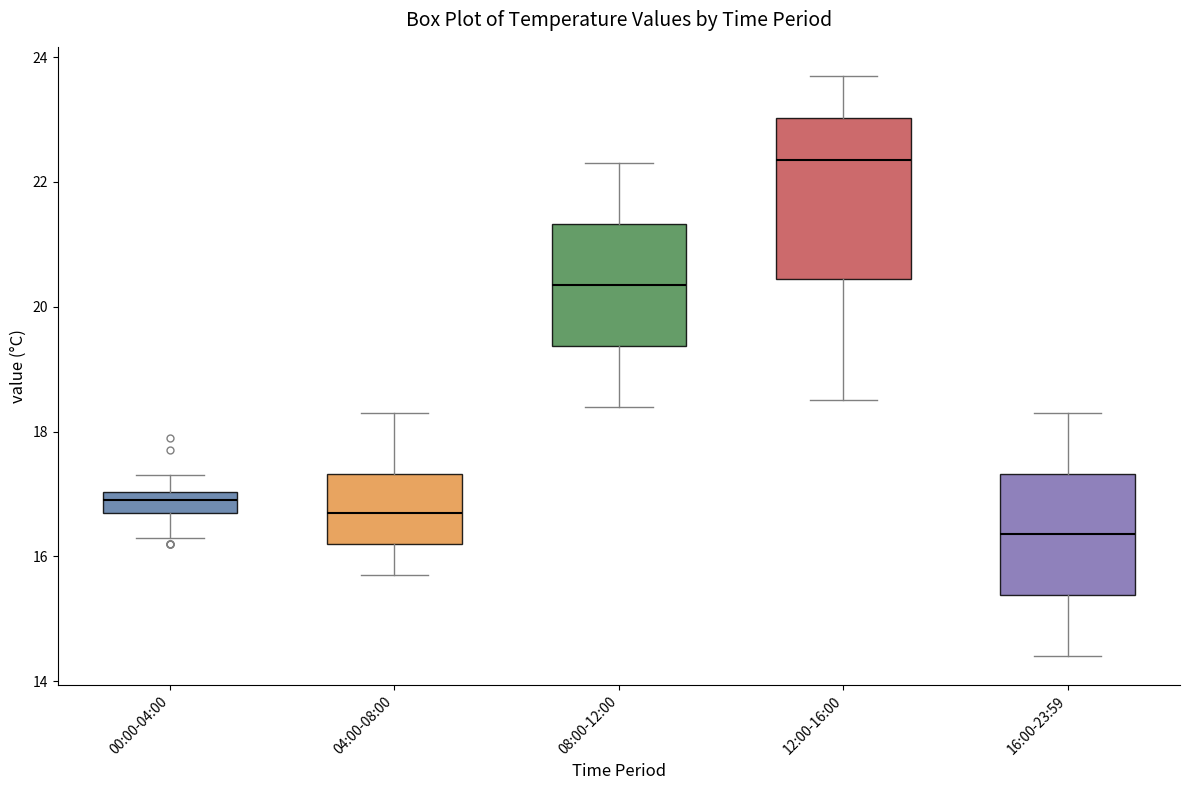

Which box has the highest median line?

12:00-16:00